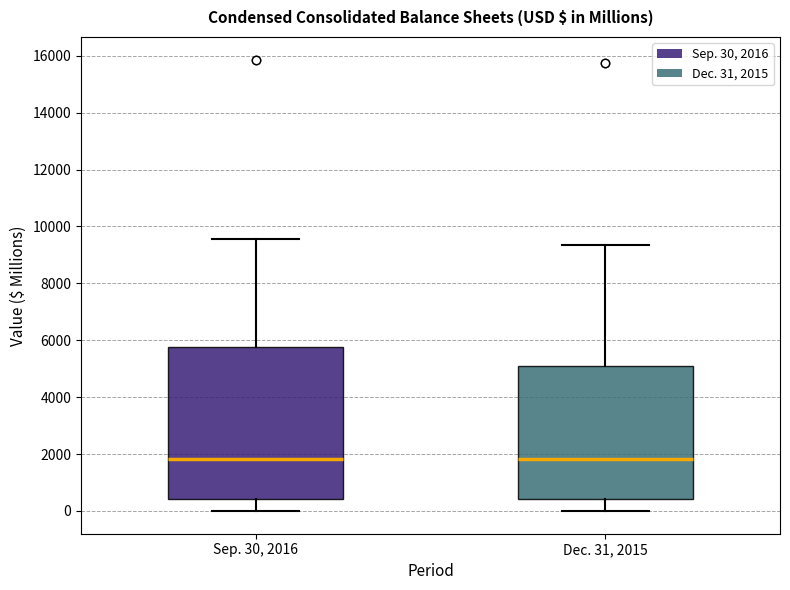

Where does the upper whisker of the box for Dec. 31, 2015 end on the y-axis? The values are not printed on the chart, so give them approximately, as read against the axis.

9400